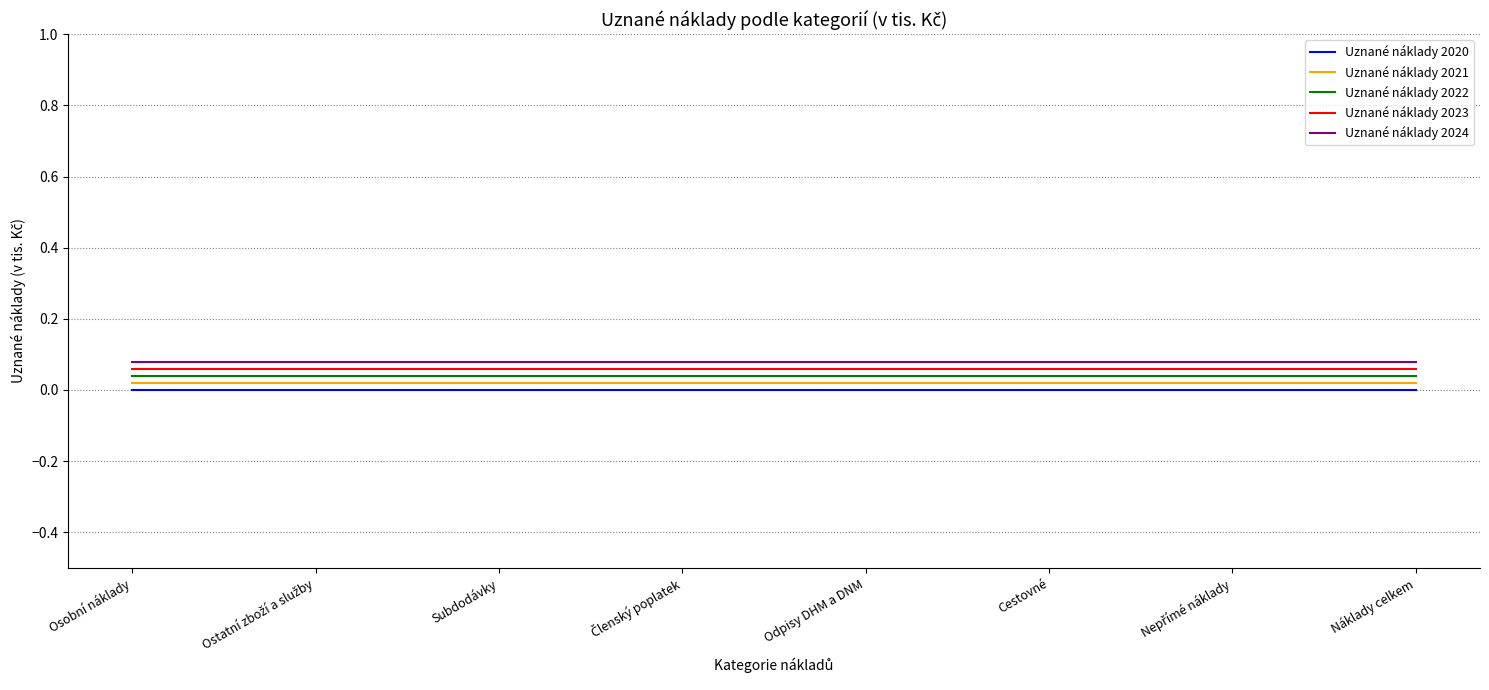

What position from the right is Odpisy DHM a DNM?

4